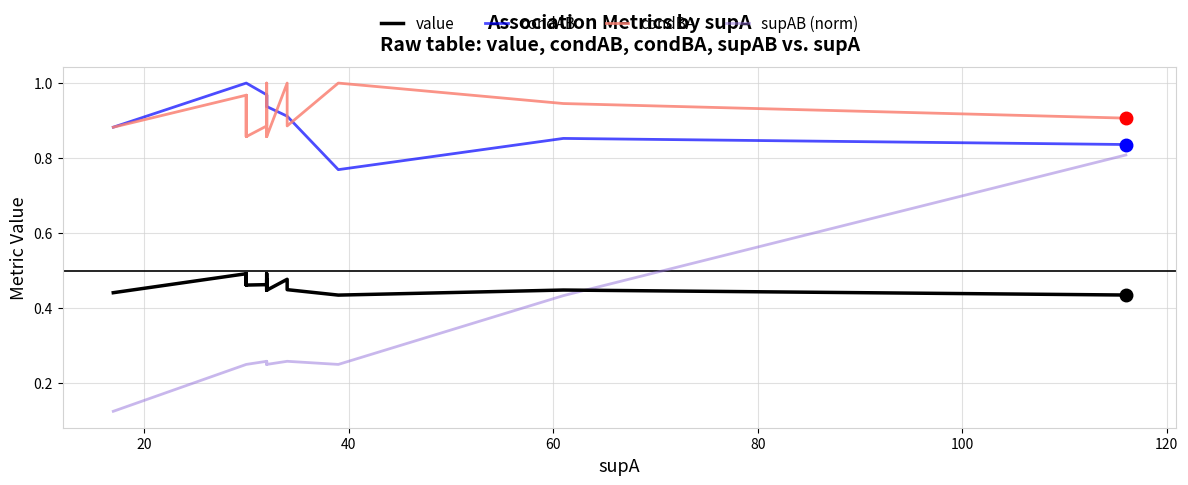

What is the difference between the maximum and minimum values in the condBA series?

0.1